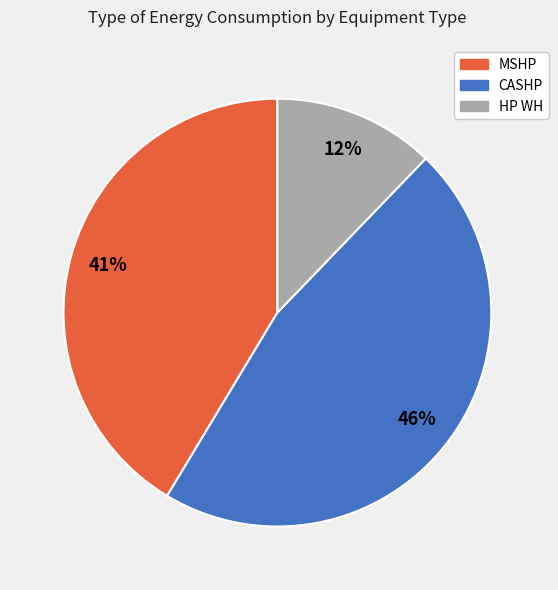

Count the number of slices in the pie.

3